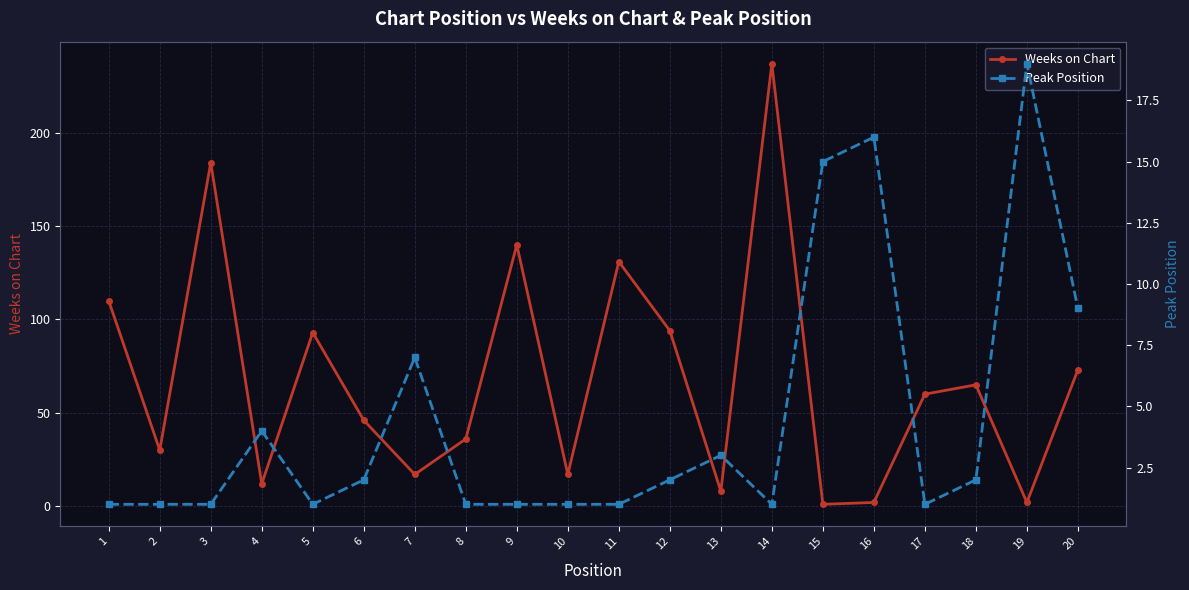

What are all the series names shown in the legend?

Weeks on Chart, Peak Position